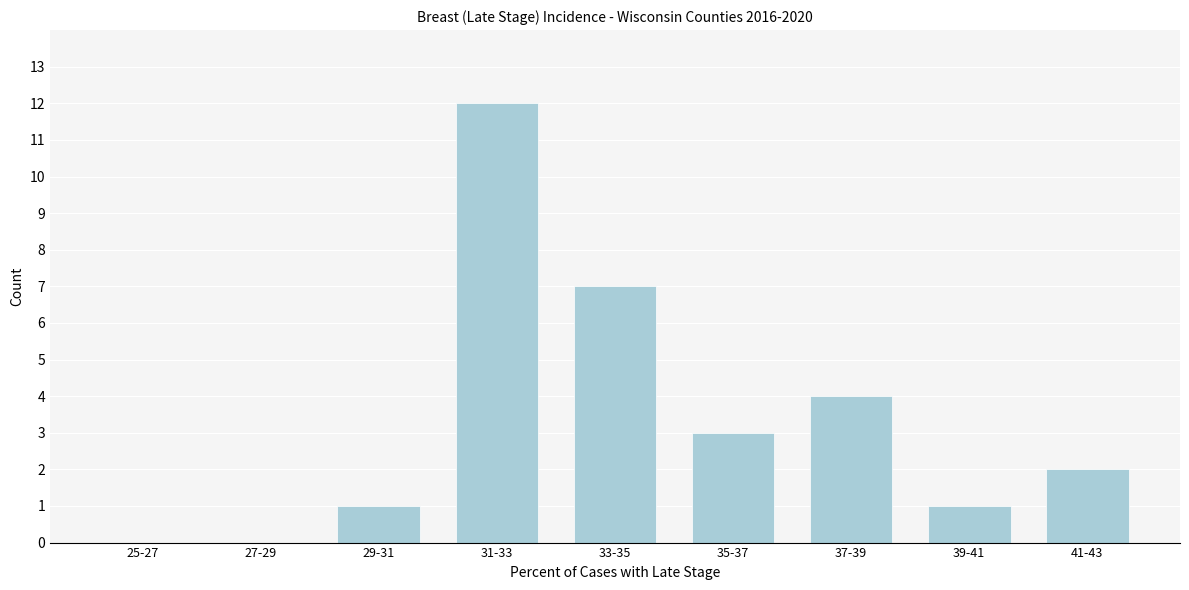

Reading right to left, extract all data points from this chart.

41-43=2	39-41=1	37-39=4	35-37=3	33-35=7	31-33=12	29-31=1	27-29=0	25-27=0